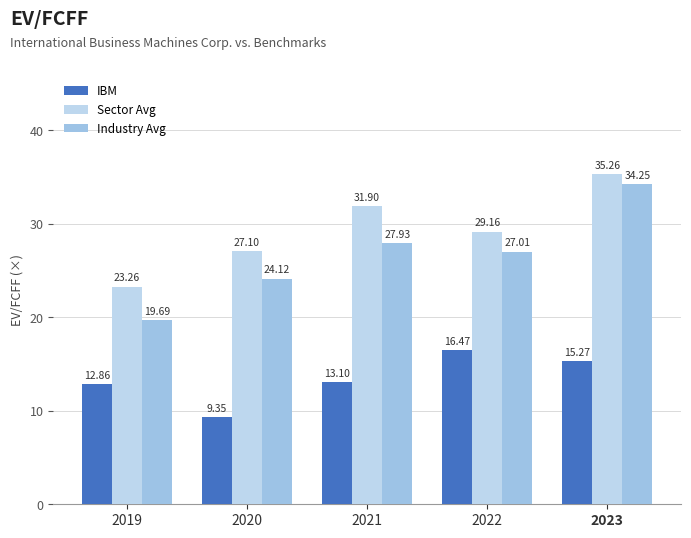

The value of IBM at 2020 is 3.9. True or false?

False